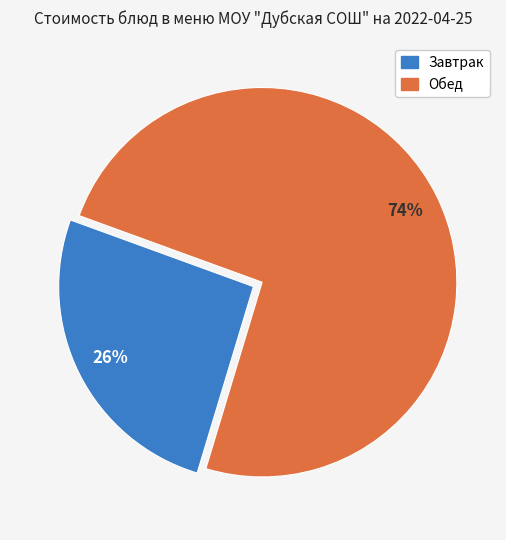

Is there a majority slice in this chart?

Yes